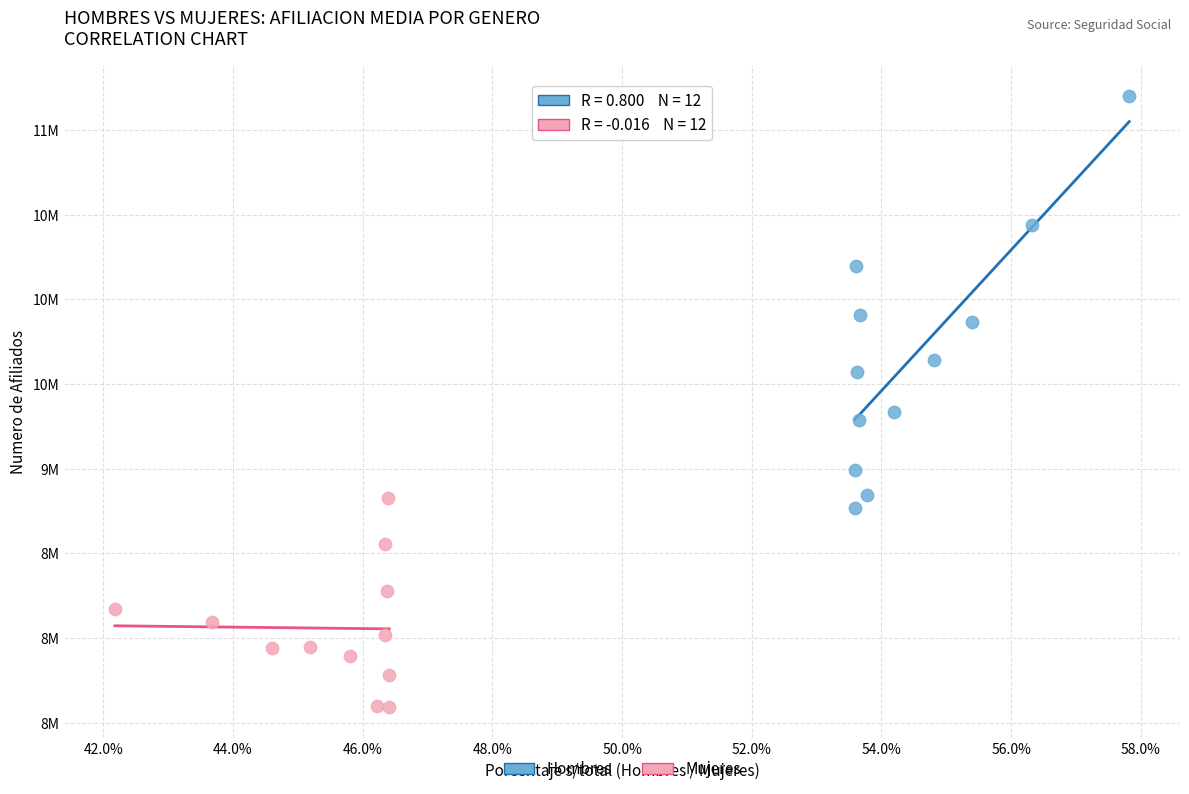

What are all the series names shown in the legend?

Hombres, Mujeres